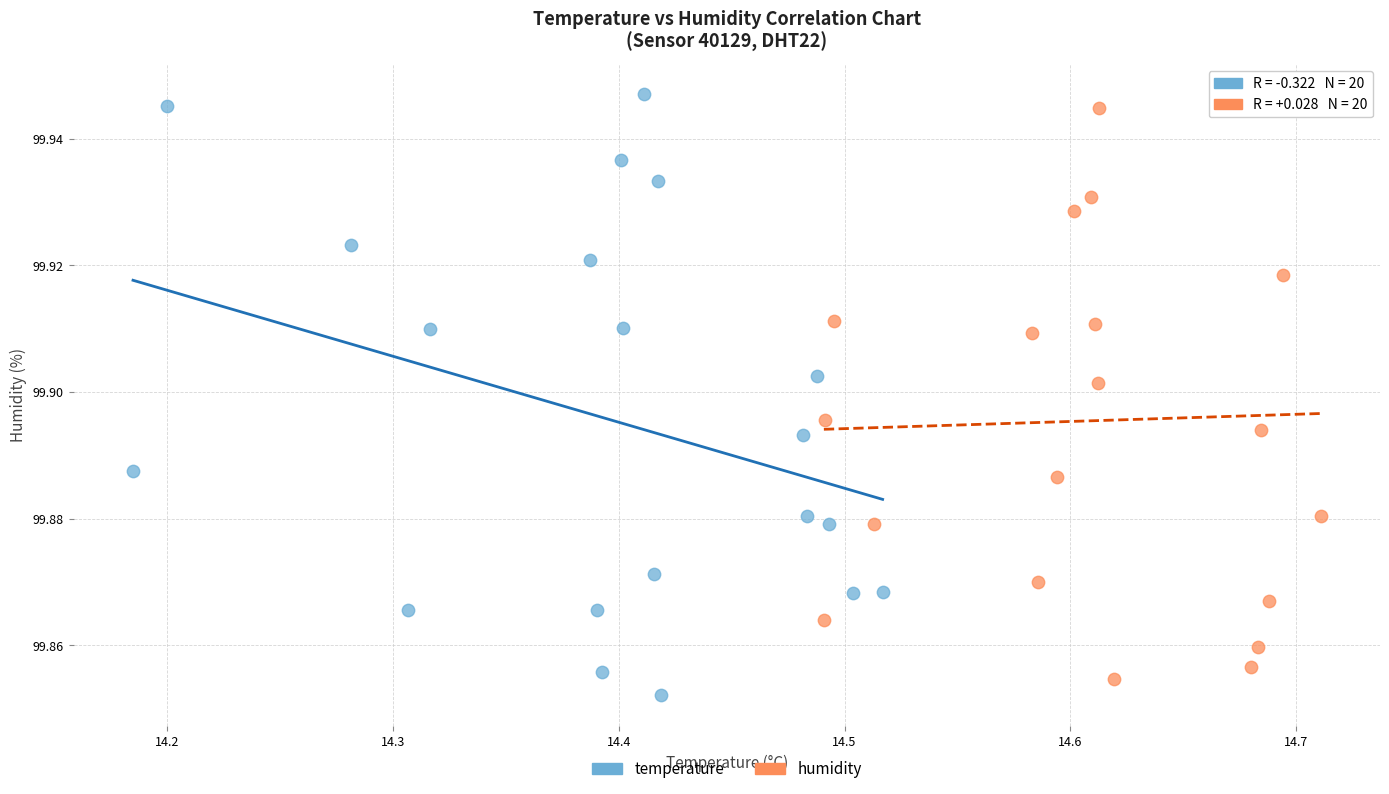

What are all the series names shown in the legend?

temperature, humidity